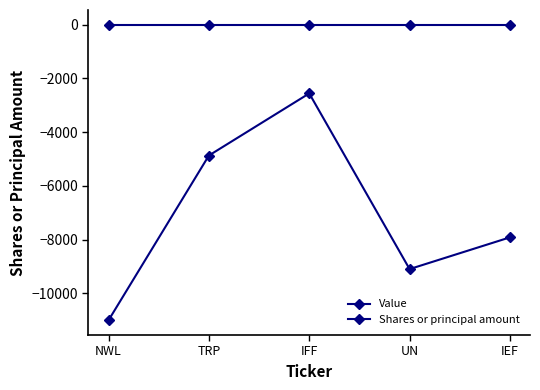

Is this an area chart (filled region under the line)?

No